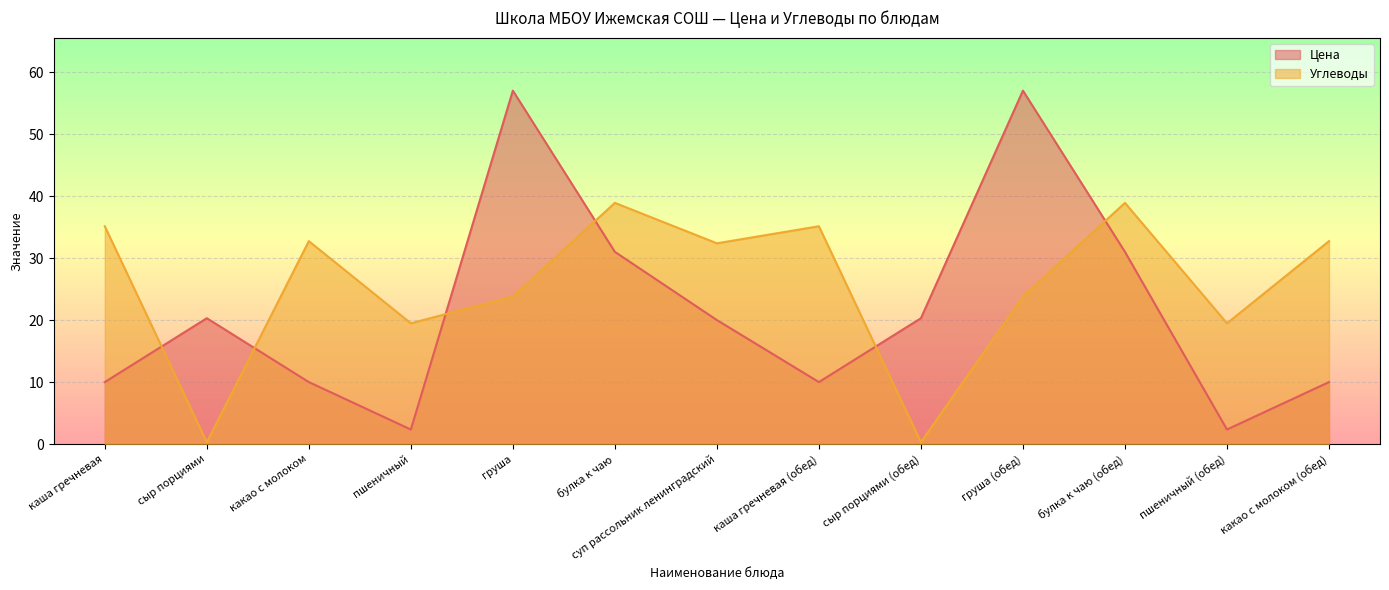

What are all the series names shown in the legend?

Цена, Углеводы